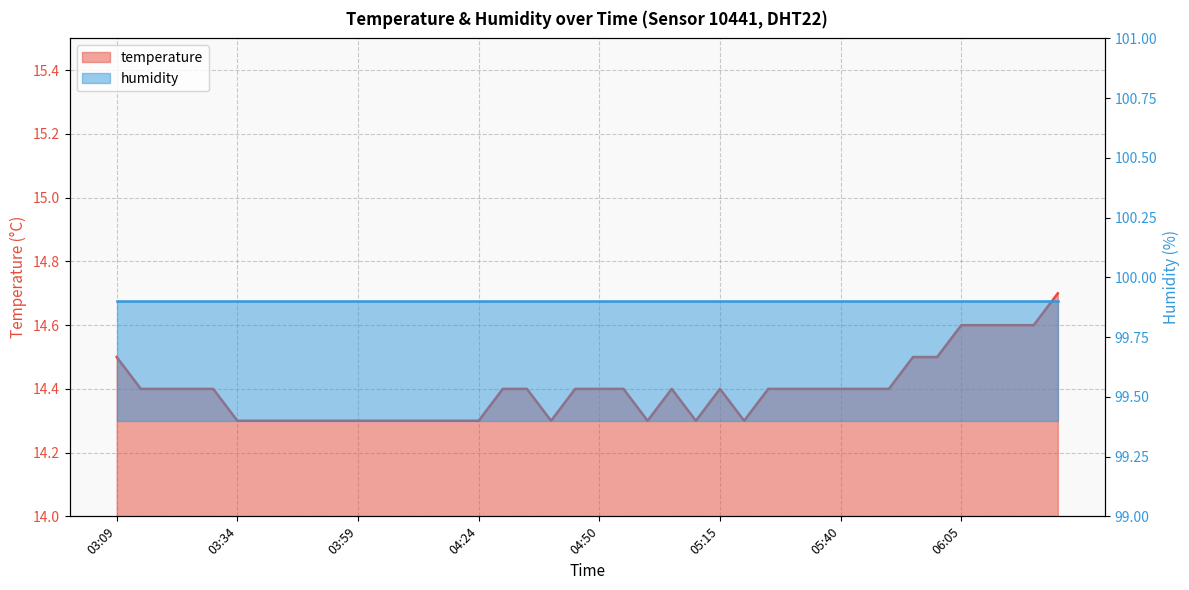

What is the ratio of the value at 06:05 to the value at 05:55?

1.0